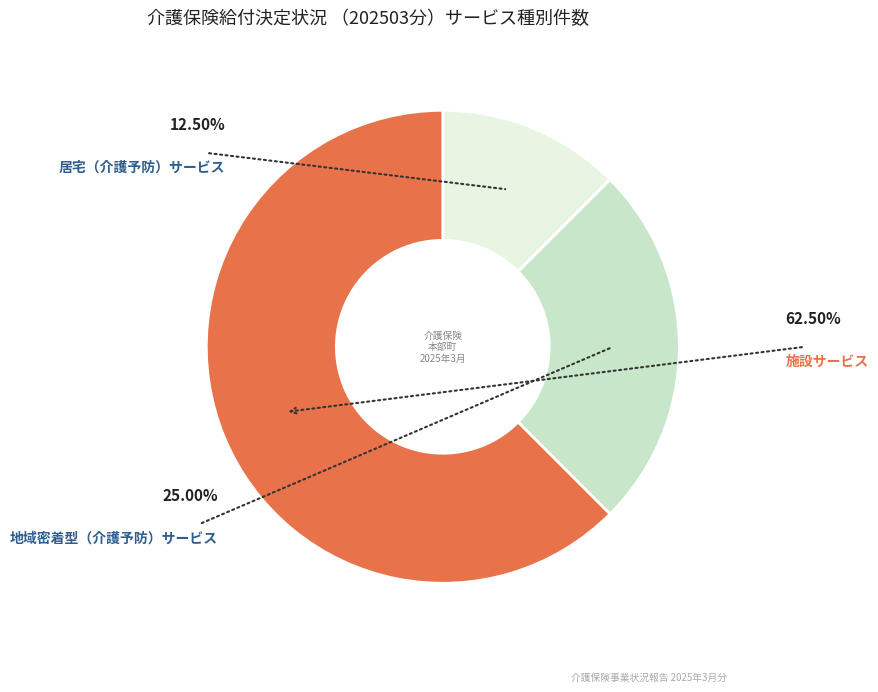

Does 施設サービス represent more than half of the total?

Yes